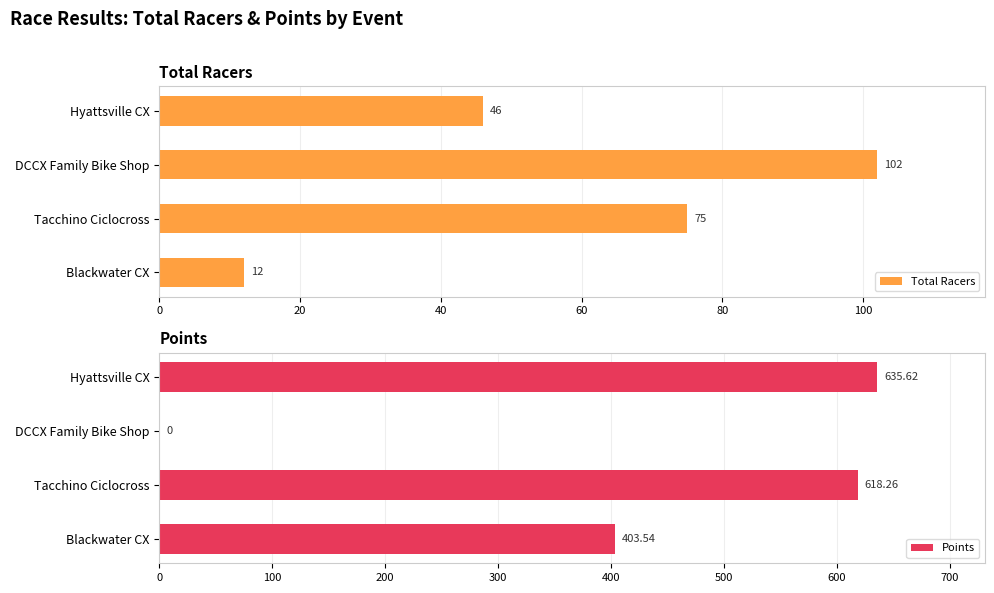

What is the approximate value of Total Racers at Blackwater CX?

12